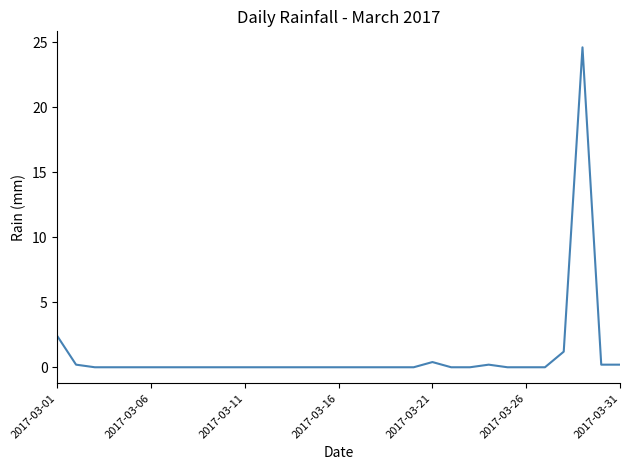

What is the difference between the maximum and minimum values?

24.6